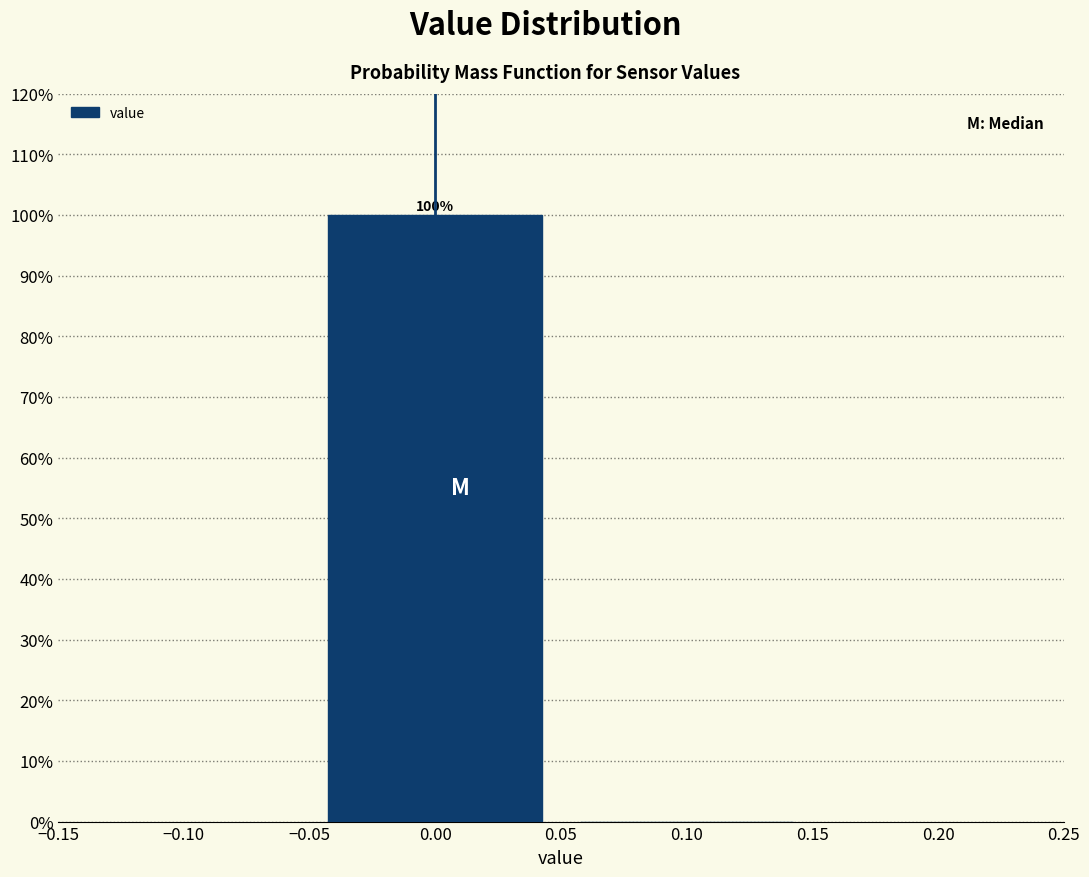

Reading left to right, list all the values displayed in this chart.

0.00=100	0.10=0